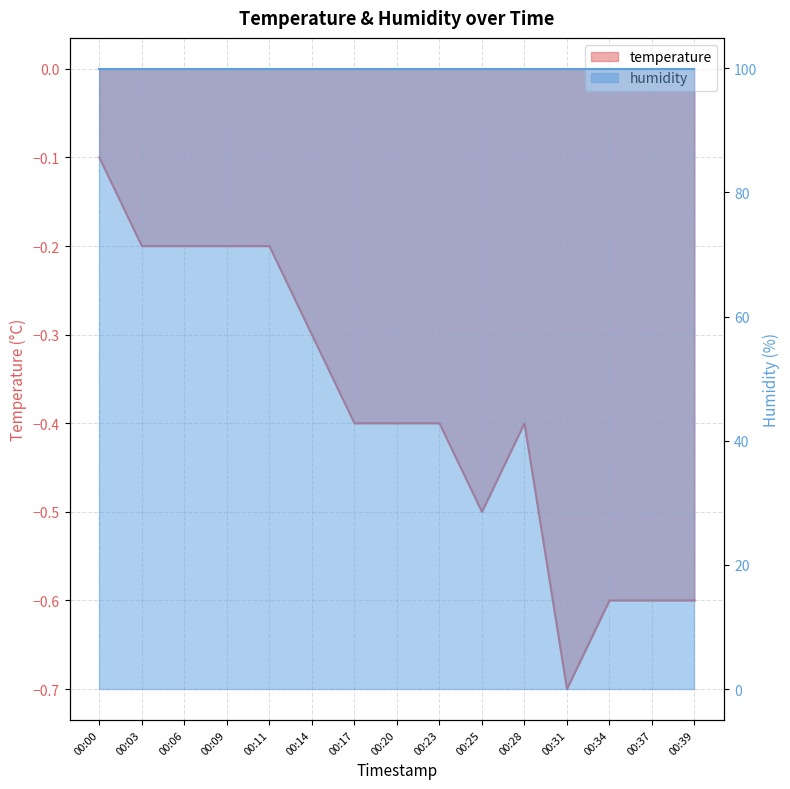

The value at 00:31 is -0.2. True or false?

False